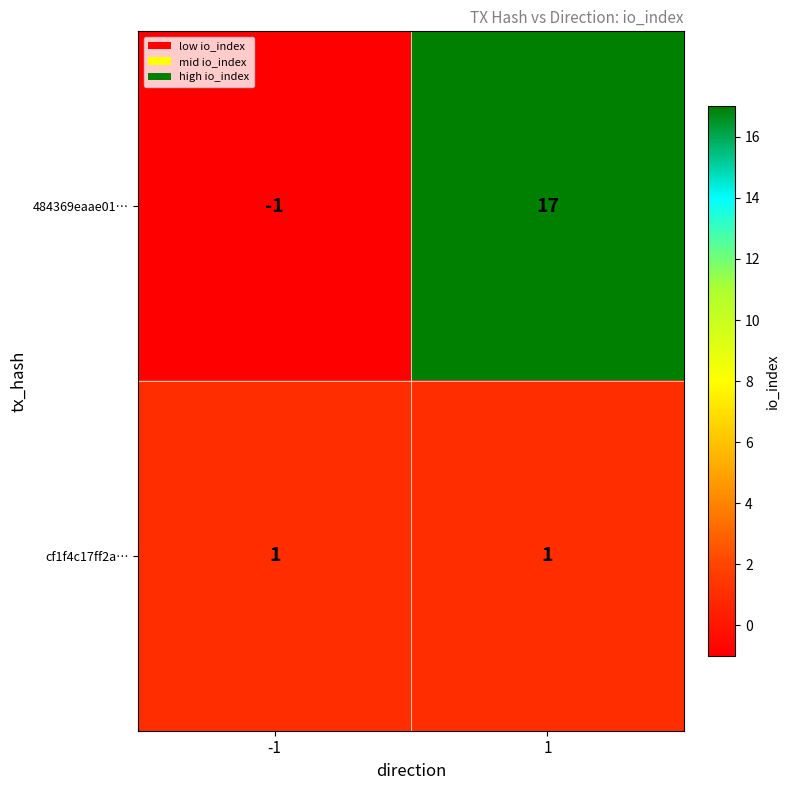

Reading left to right, list all the values displayed in this chart.

484369eaae01…: -1=-1	1=17
cf1f4c17ff2a…: -1=1	1=1